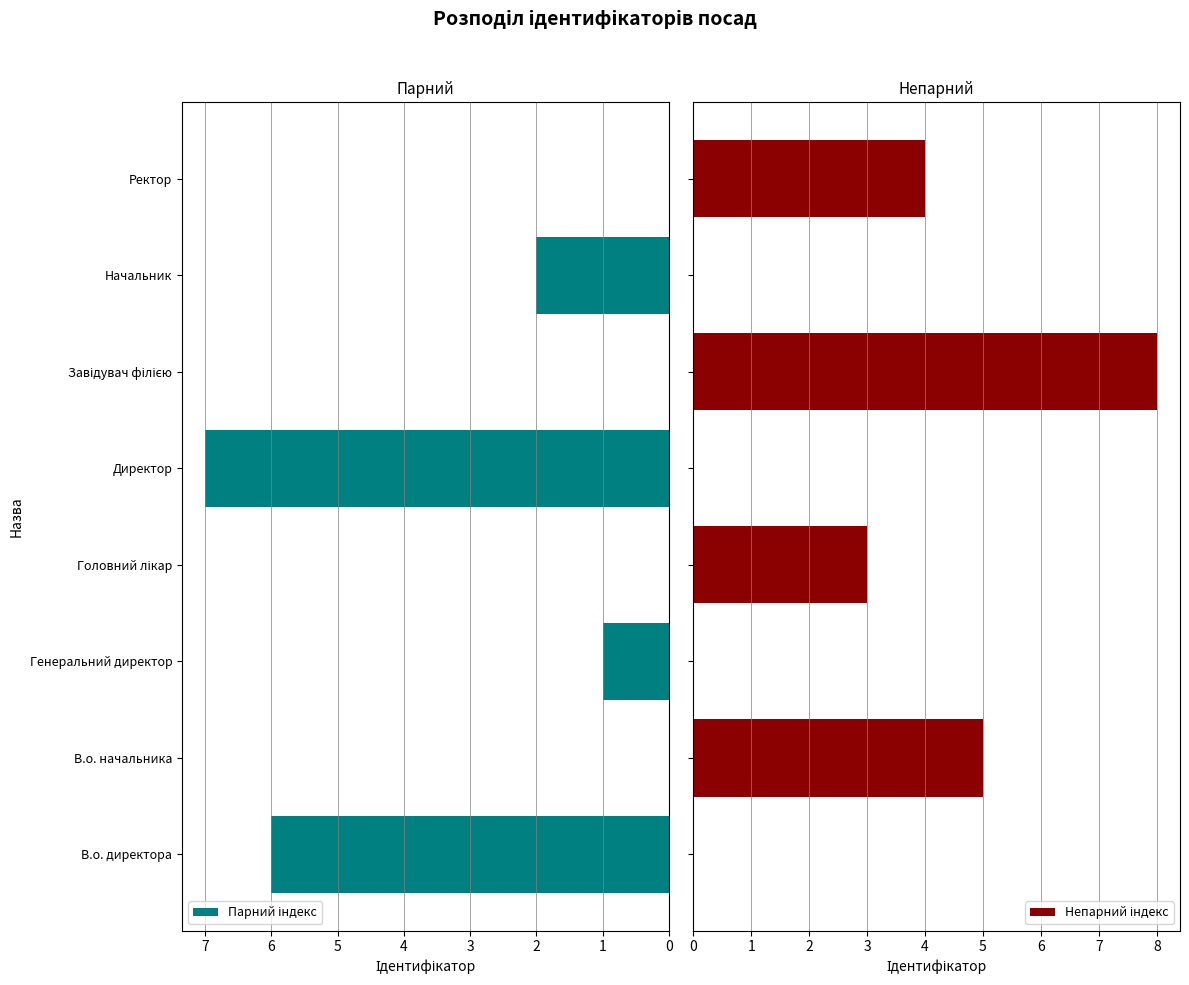

What is the difference between the highest and lowest values at Завідувач філією?

8